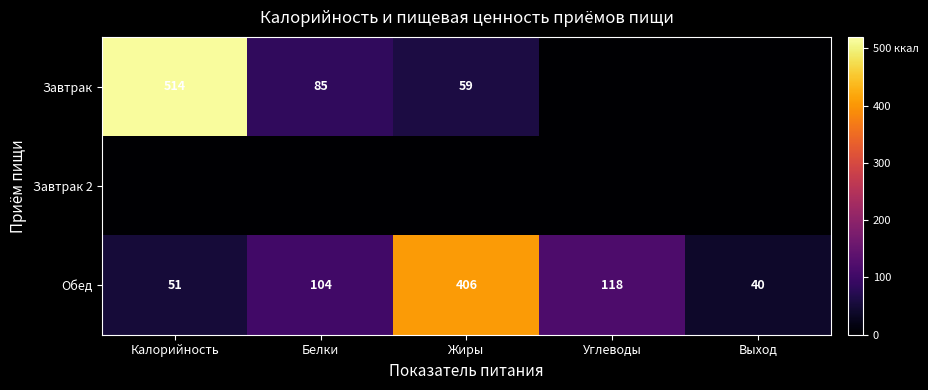

What value does the Обед series have at Белки, to the nearest 10?

100